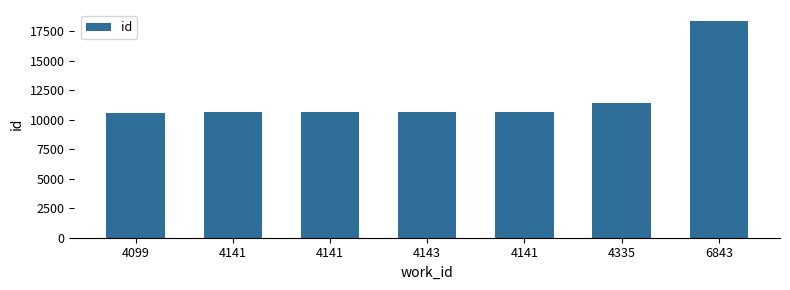

List the labels in order of value, smallest first.

4099, 4141, 4141, 4143, 4141, 4335, 6843